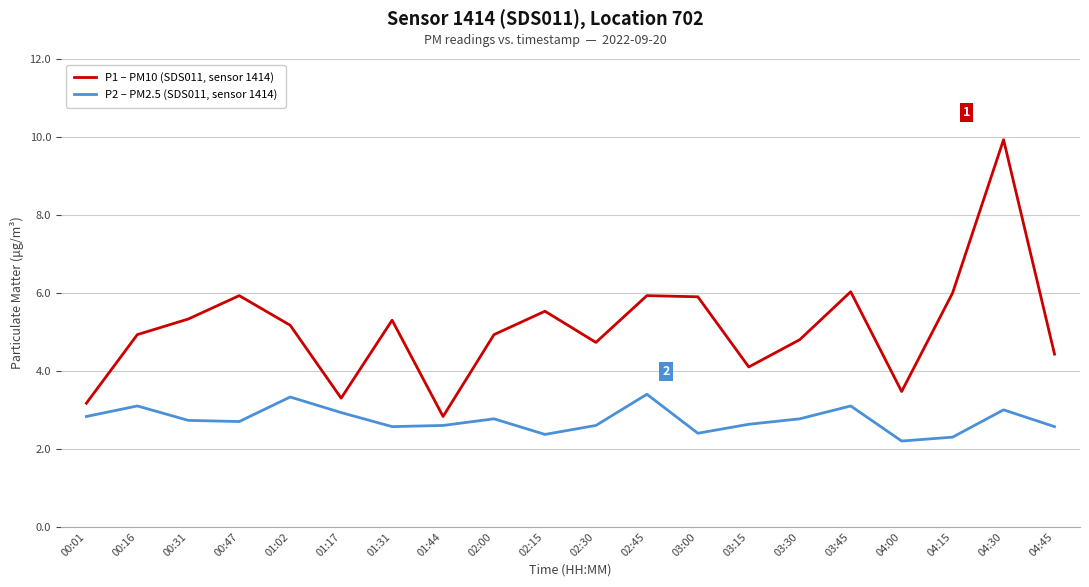

What is the difference between the maximum and minimum values in the P2 – PM2.5 (SDS011, sensor 1414) series?

1.2